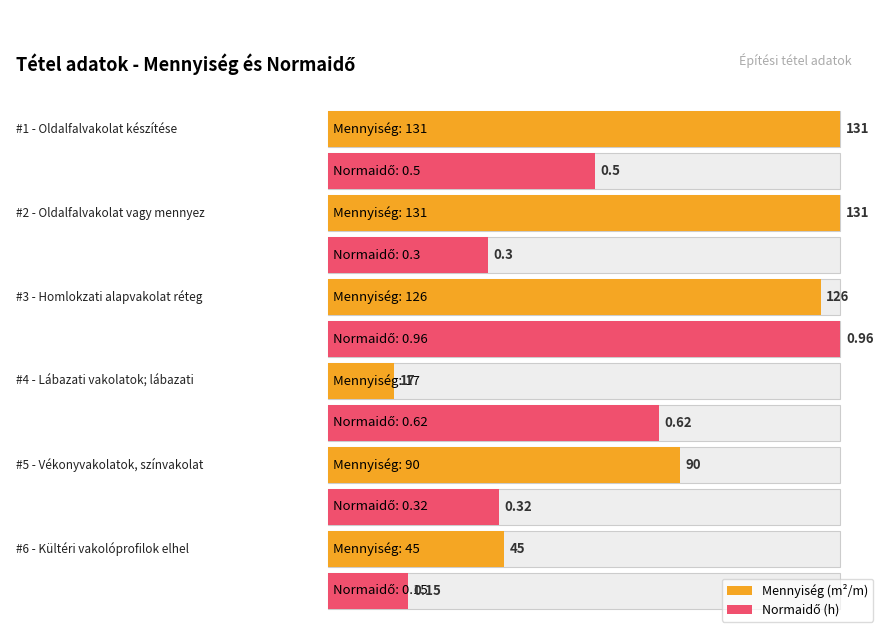

Which category has the highest value in the Normaidő series?

3